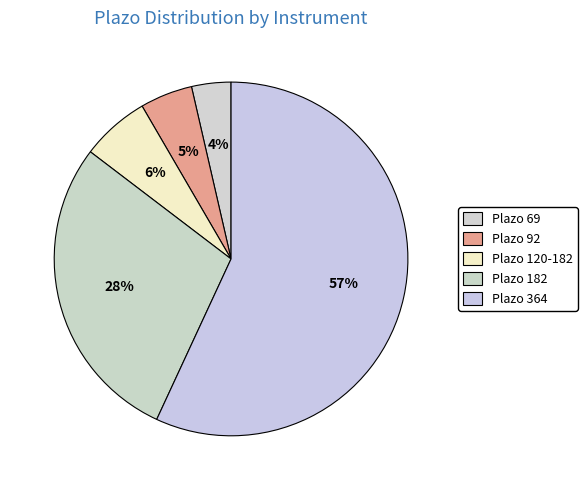

Count the number of slices in the pie.

5